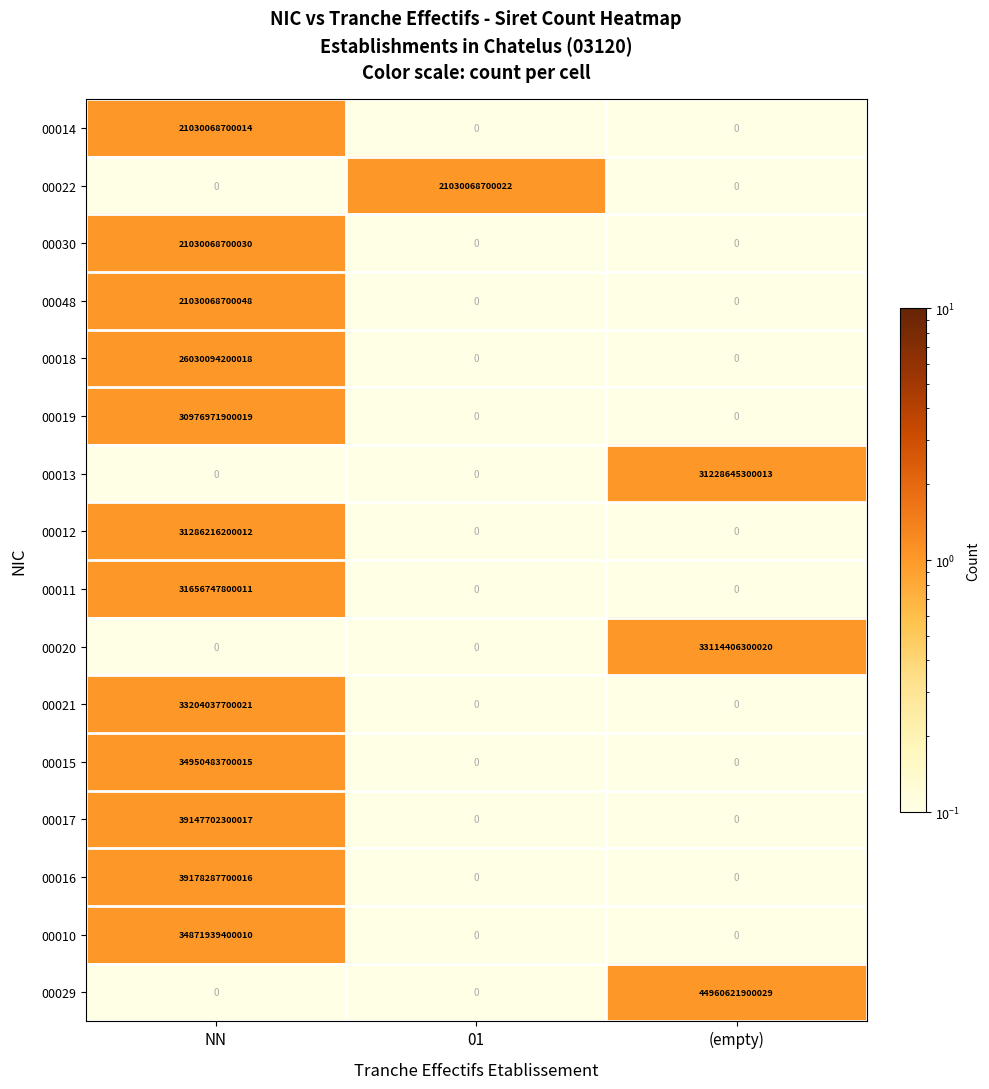

Which series has the widest spread of values?

00029